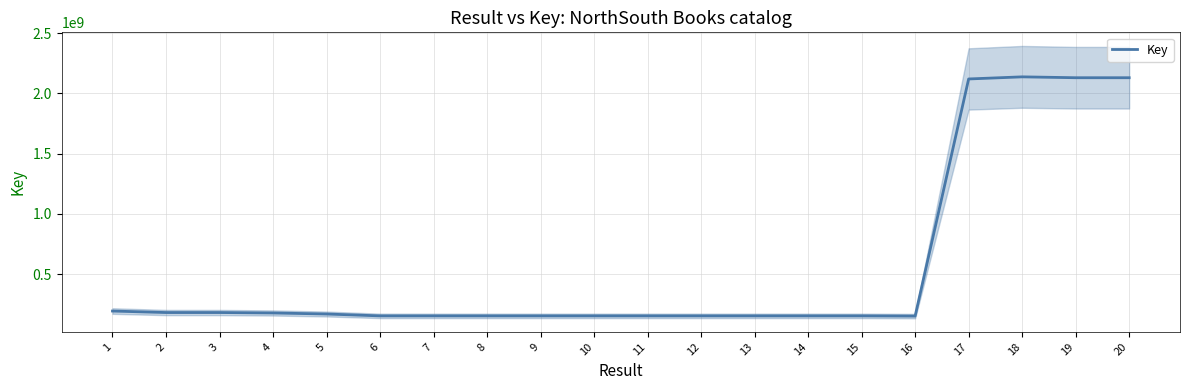

How many interior local peaks (higher than both neighbors) does the data have?

4